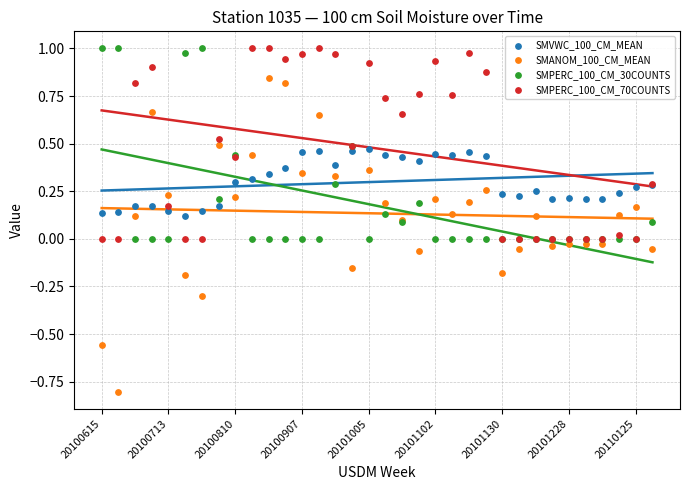

Which series has the largest Y range (max minus min)?

SMANOM_100_CM_MEAN